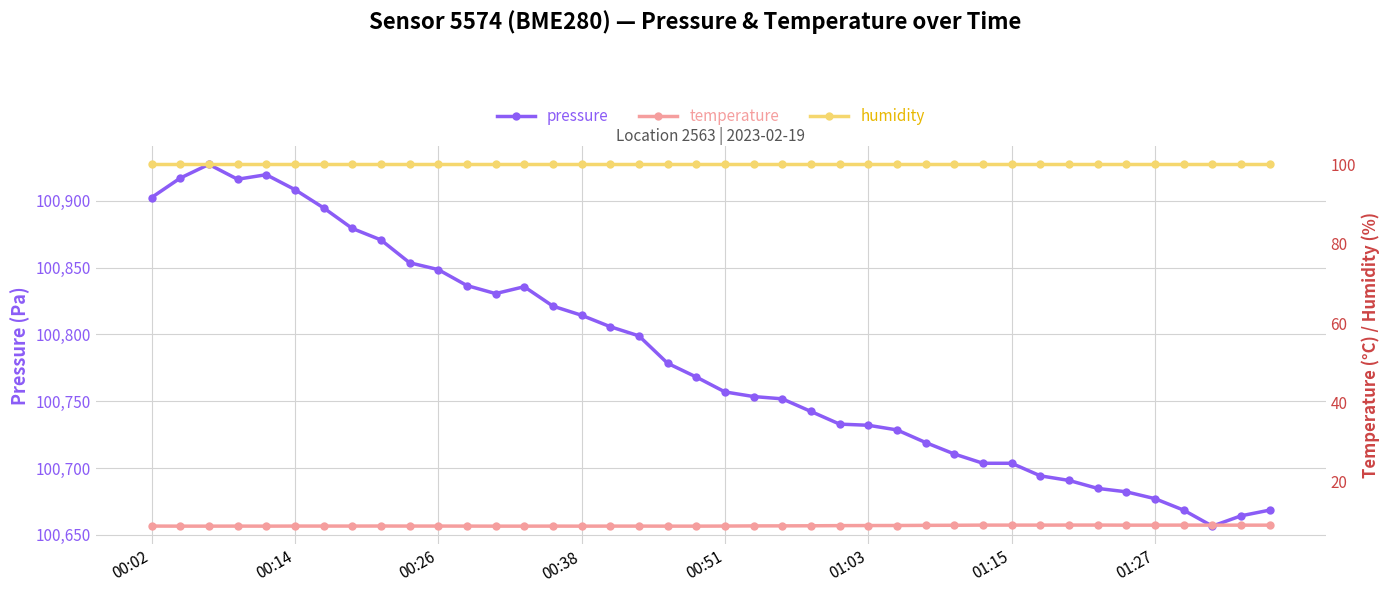

Is it true that pressure equals 156251.8 at 00:38?

False